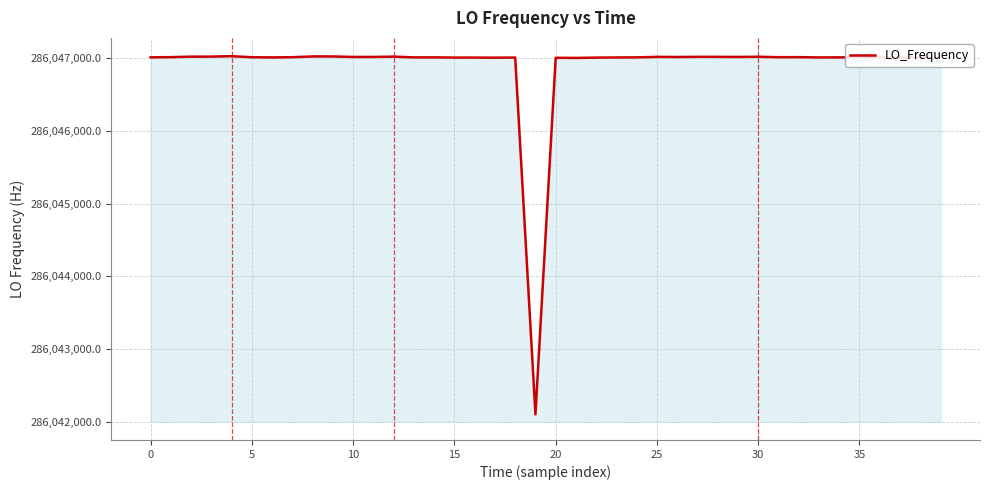

What is the difference between the maximum and minimum values?

4912.0